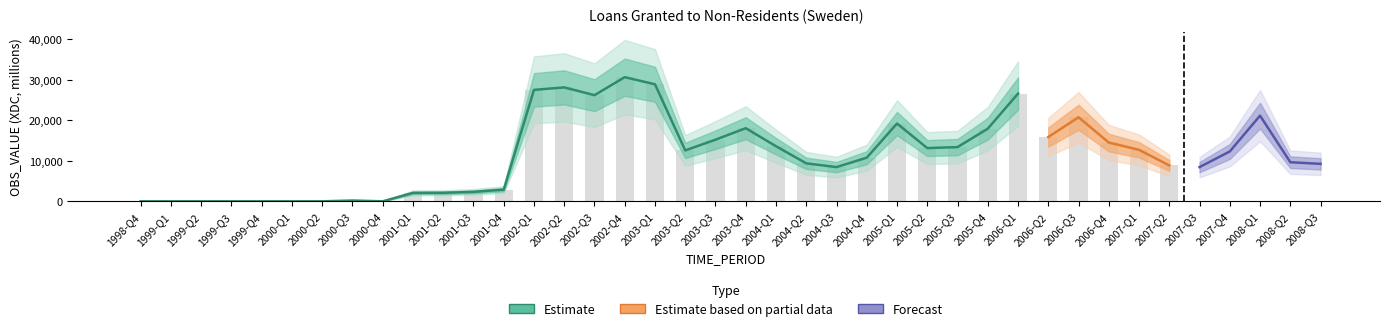

The chart shows a value of 0 at 2000-Q4. True or false?

True